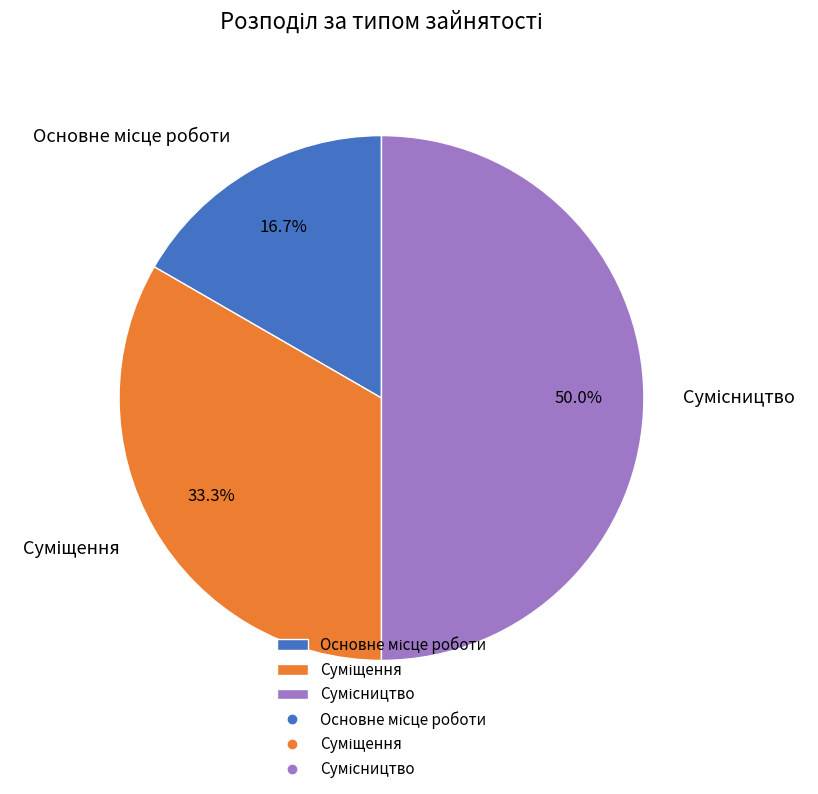

Count the number of slices in the pie.

3